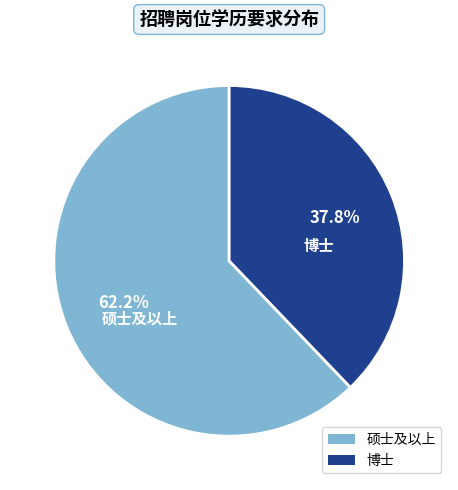

Is it true that 硕士及以上 is 62% of the pie?

True